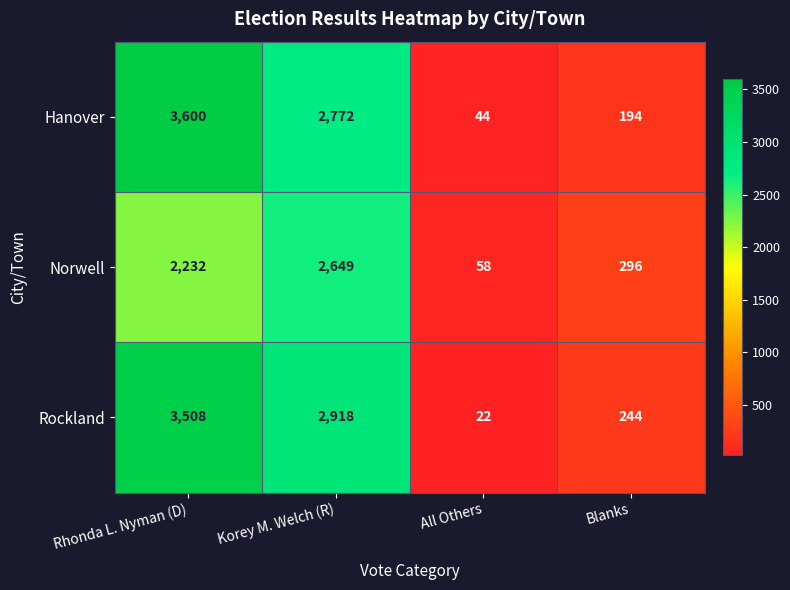

Which series has the largest range (max minus min)?

Hanover